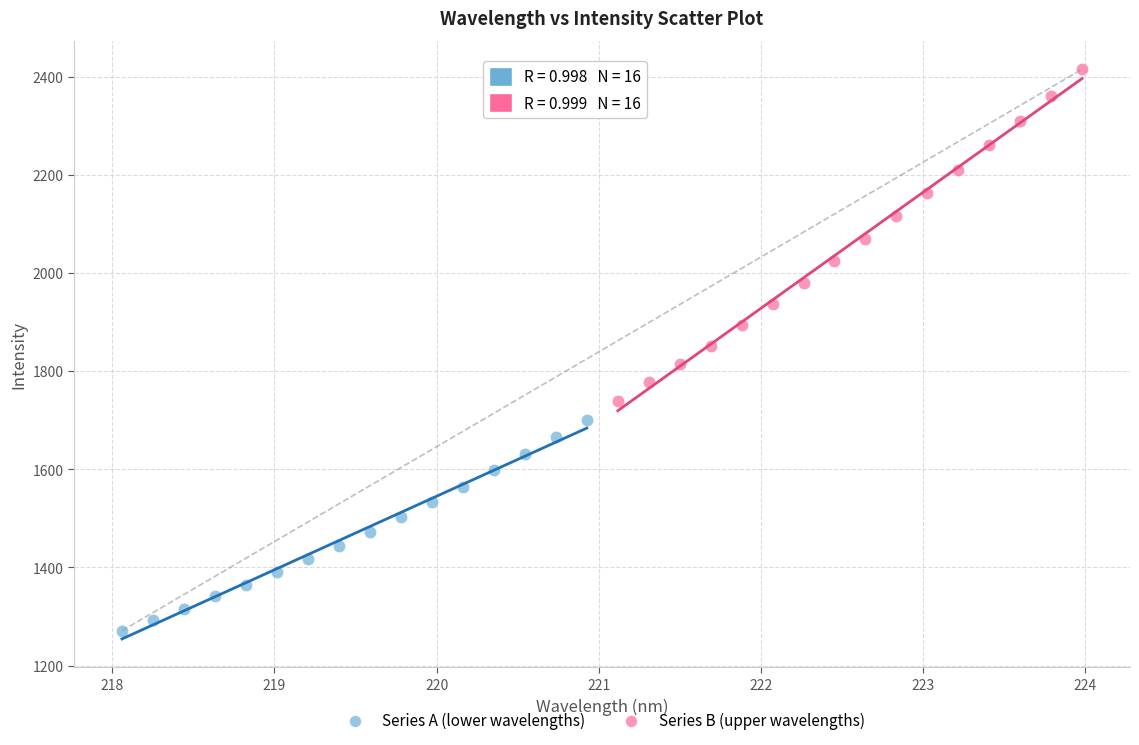

Which series reaches the minimum Y coordinate?

Series A (lower wavelengths)